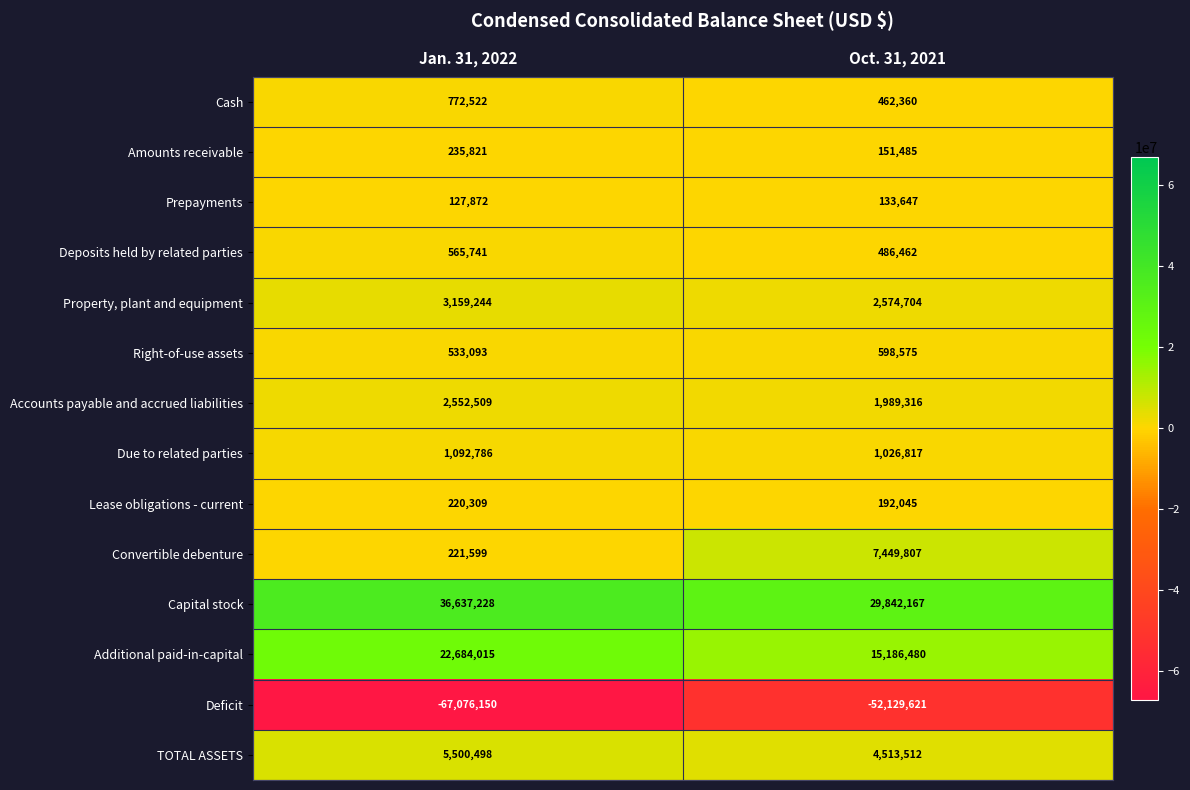

What is the total value across all series at Jan. 31, 2022?

7227087